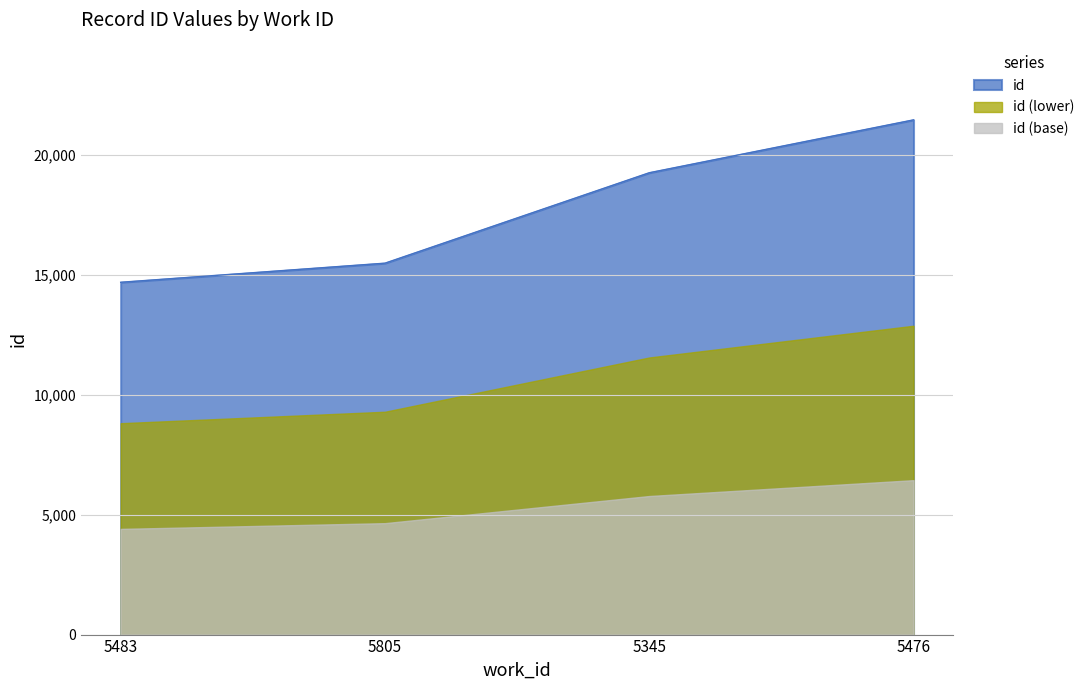

Rank the categories by value from lowest to highest.

5483, 5805, 5345, 5476